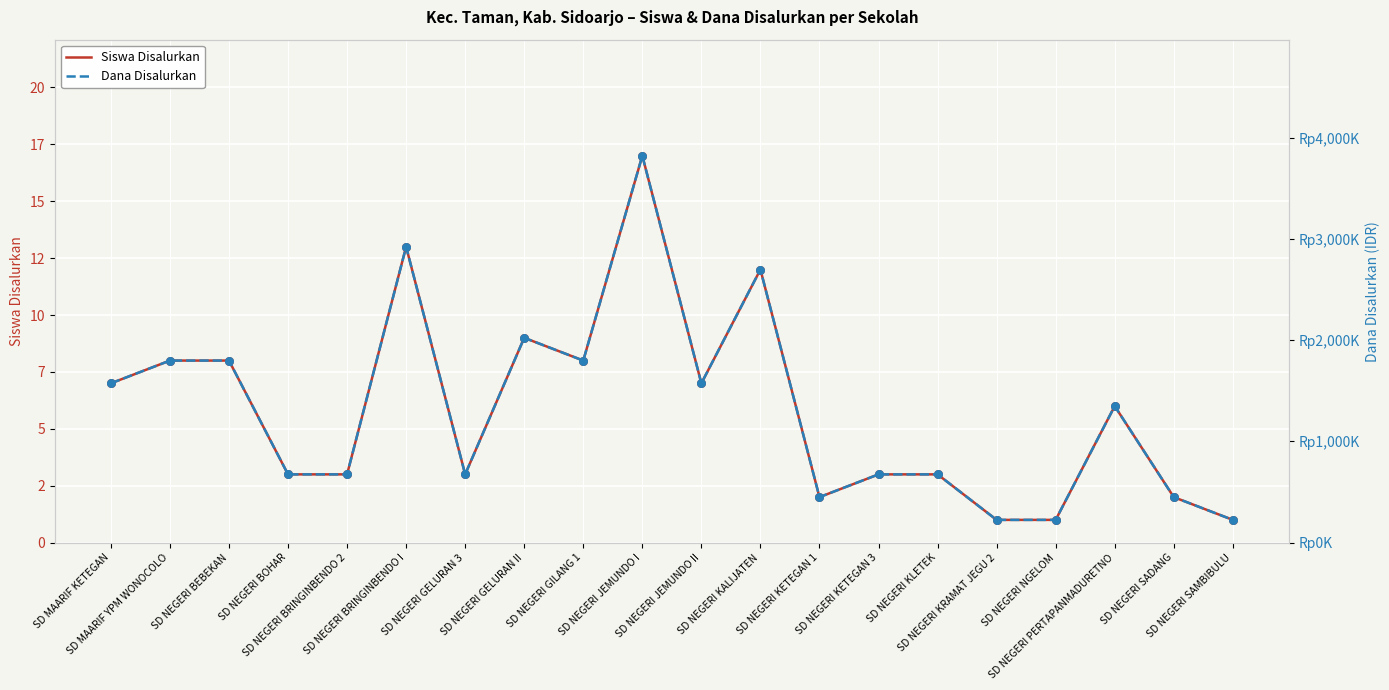

Is the value of Dana Disalurkan at SD NEGERI KETEGAN 3 greater than the value of Siswa Disalurkan at SD NEGERI BRINGINBENDO 2?

Yes